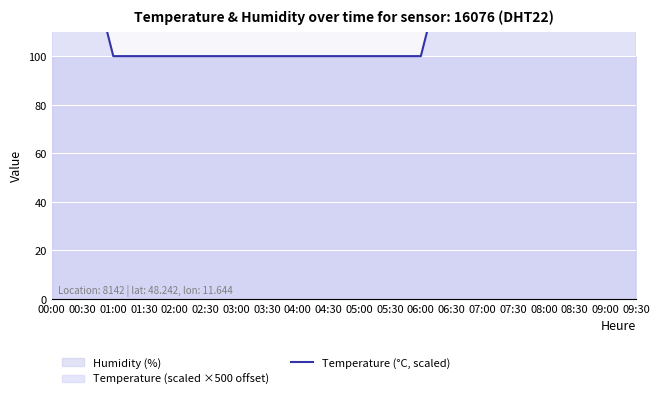

What is the label of the 14th point from the right?

03:00